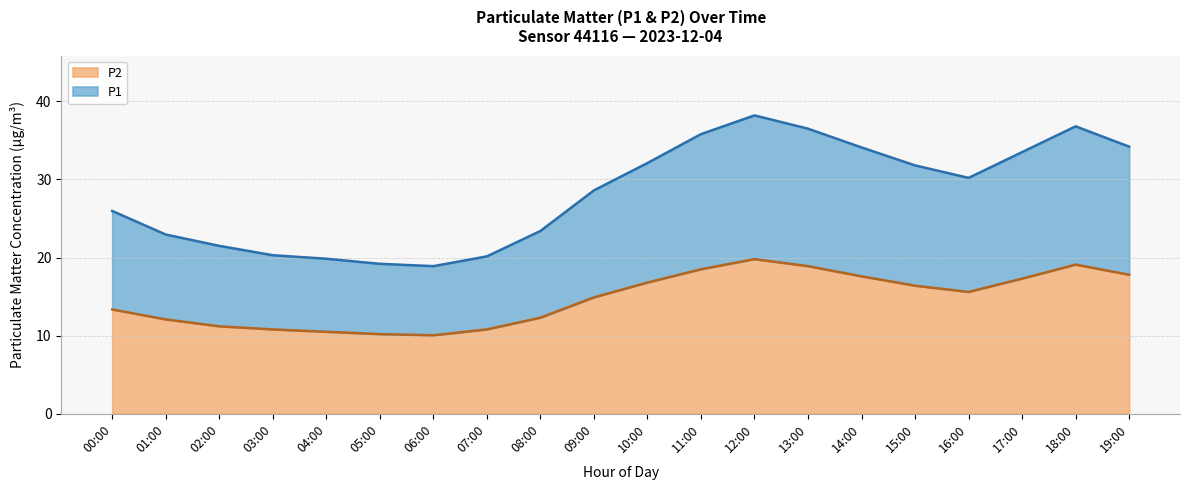

How many lines are shown in the chart?

2